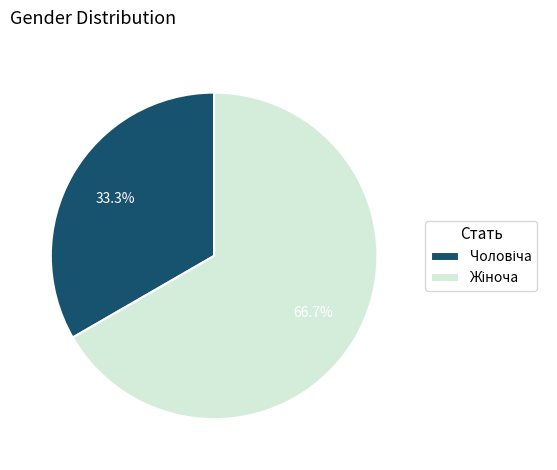

Does any single category account for the majority?

Yes